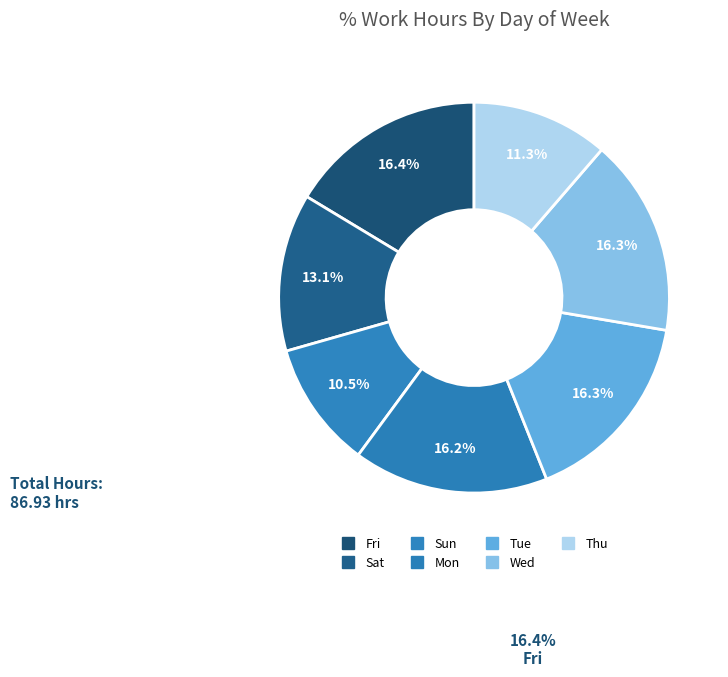

Count the number of slices in the pie.

7